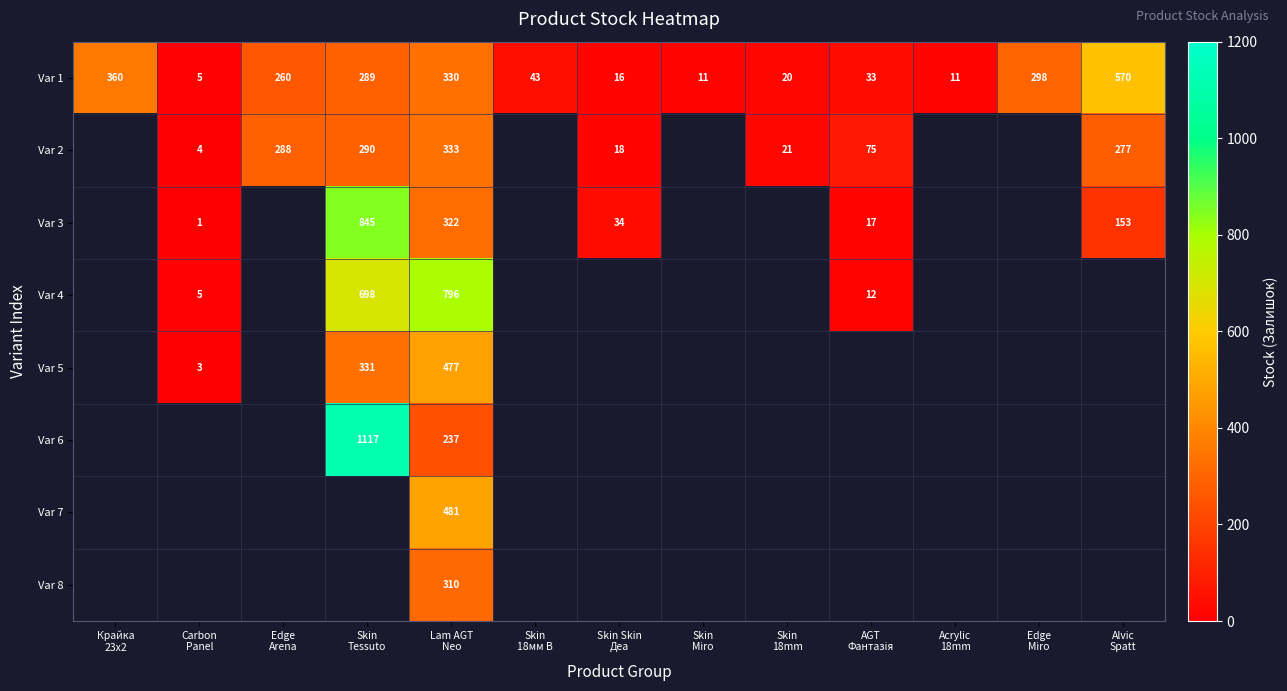

What is the sum of all Var 1 values?

2246